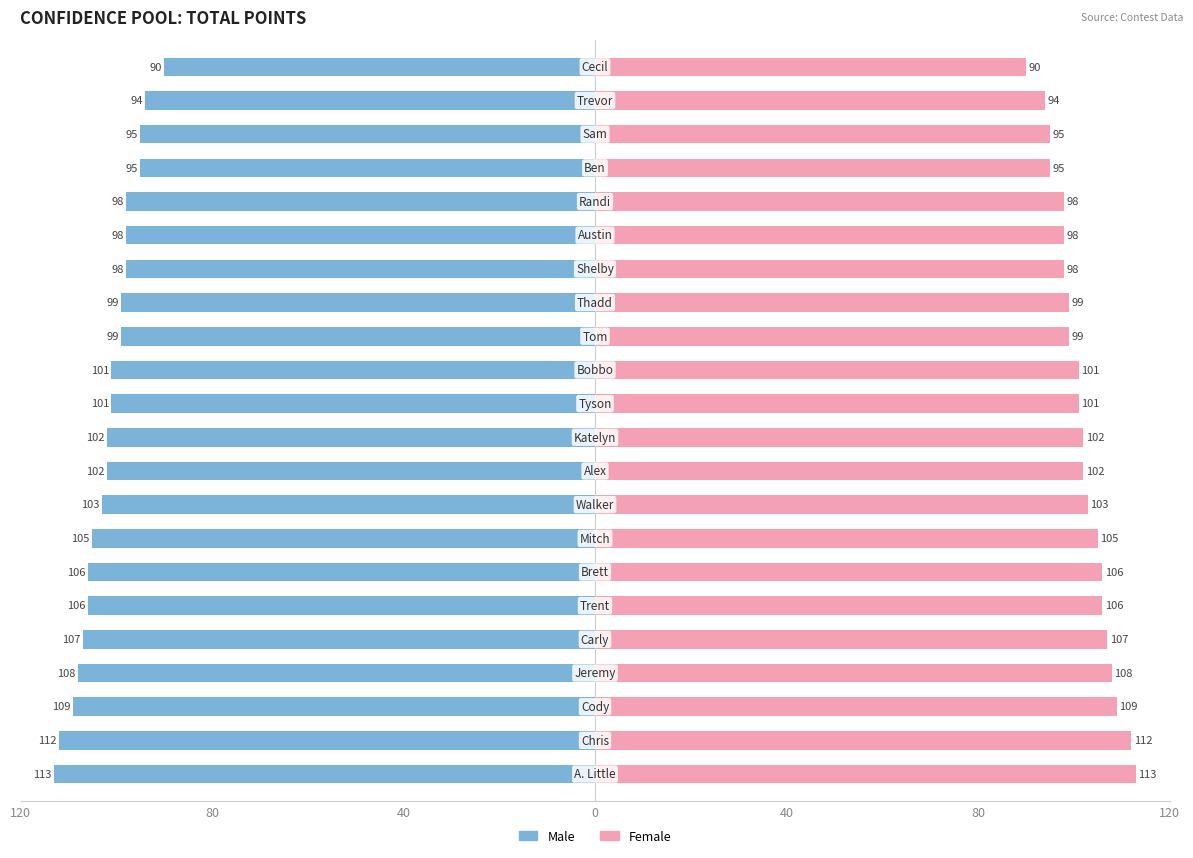

Rank the series by their average value, from highest to lowest.

Female, Male